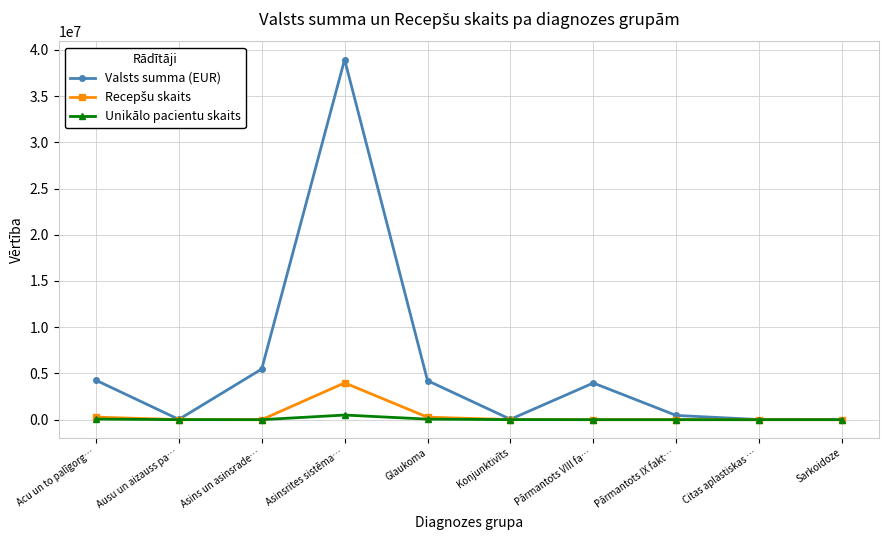

The Valsts summa (EUR) series shows 3965226.3 at Pārmantots VIII fa…. True or false?

True